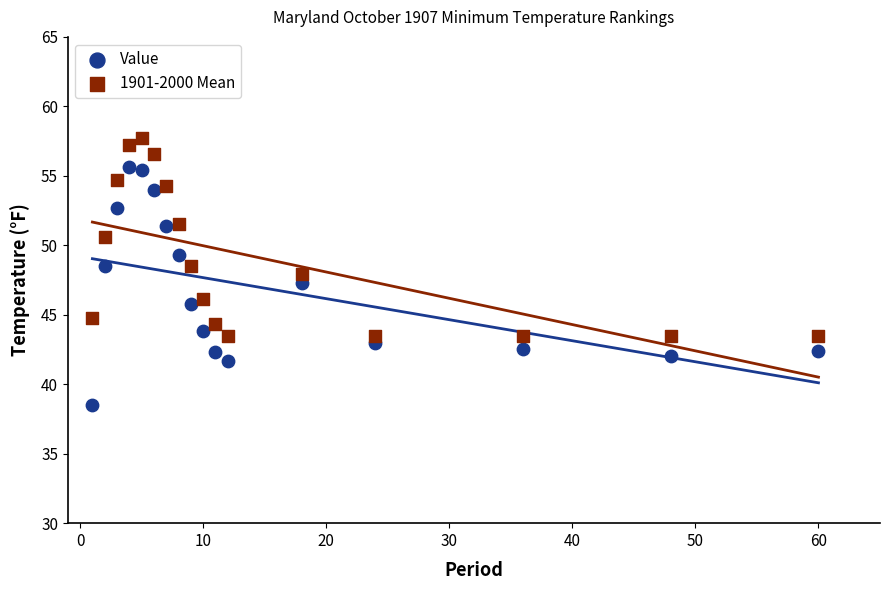

What are all the series names shown in the legend?

Value, 1901-2000 Mean